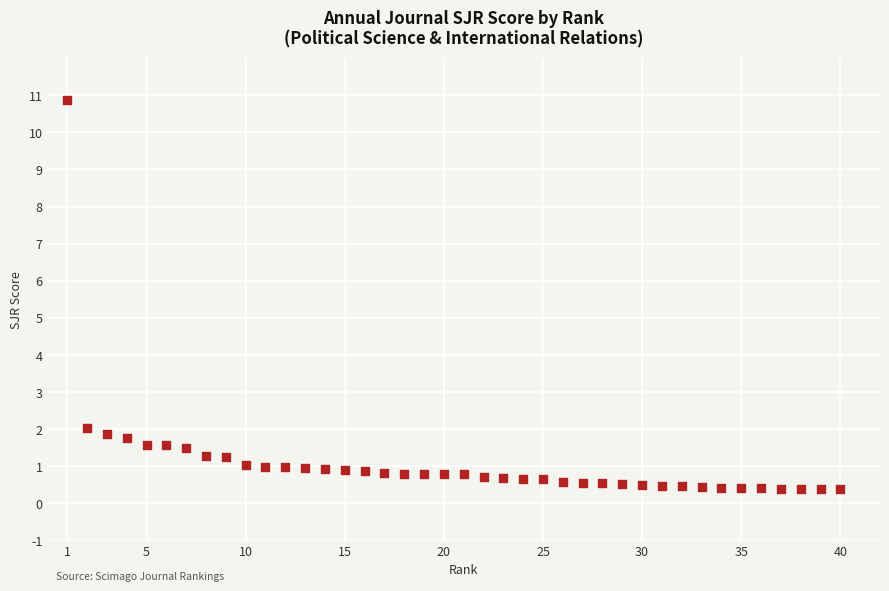

What is the range of X values (max minus min)?

39.0